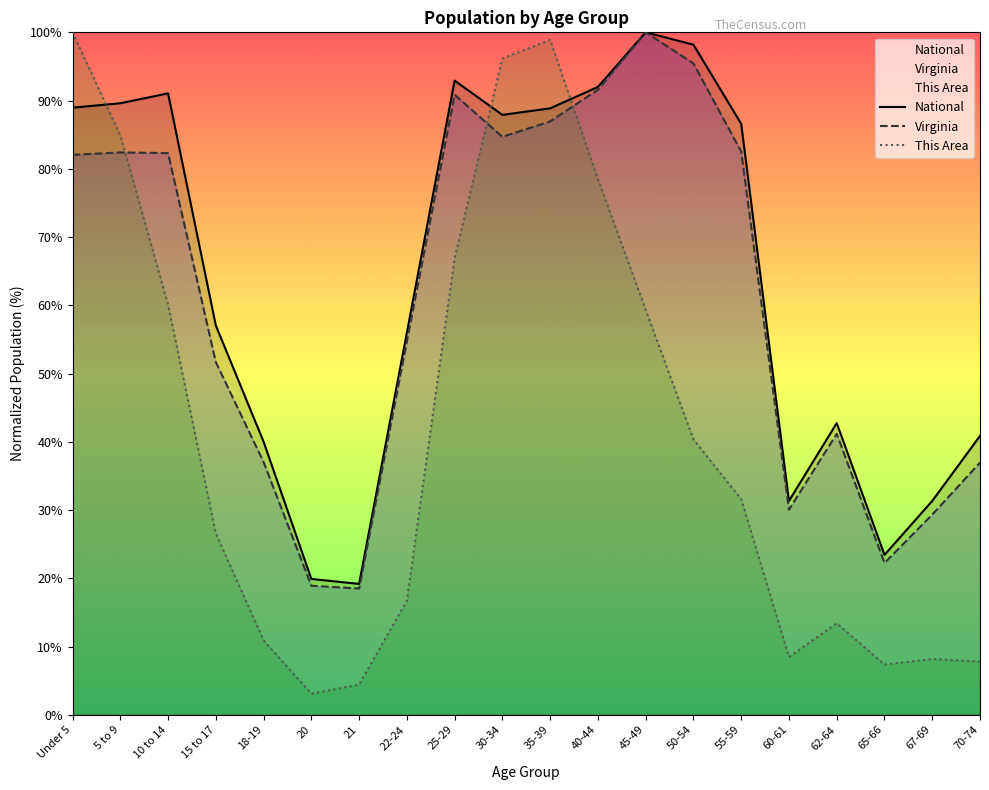

What is the label of the 18th point from the left?

65-66